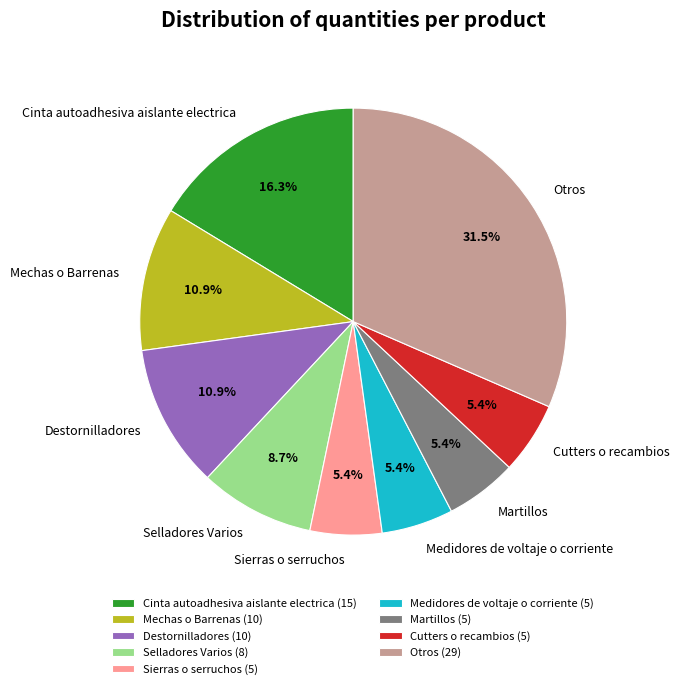

Do Otros and Selladores Varios together represent more than half of the pie?

No